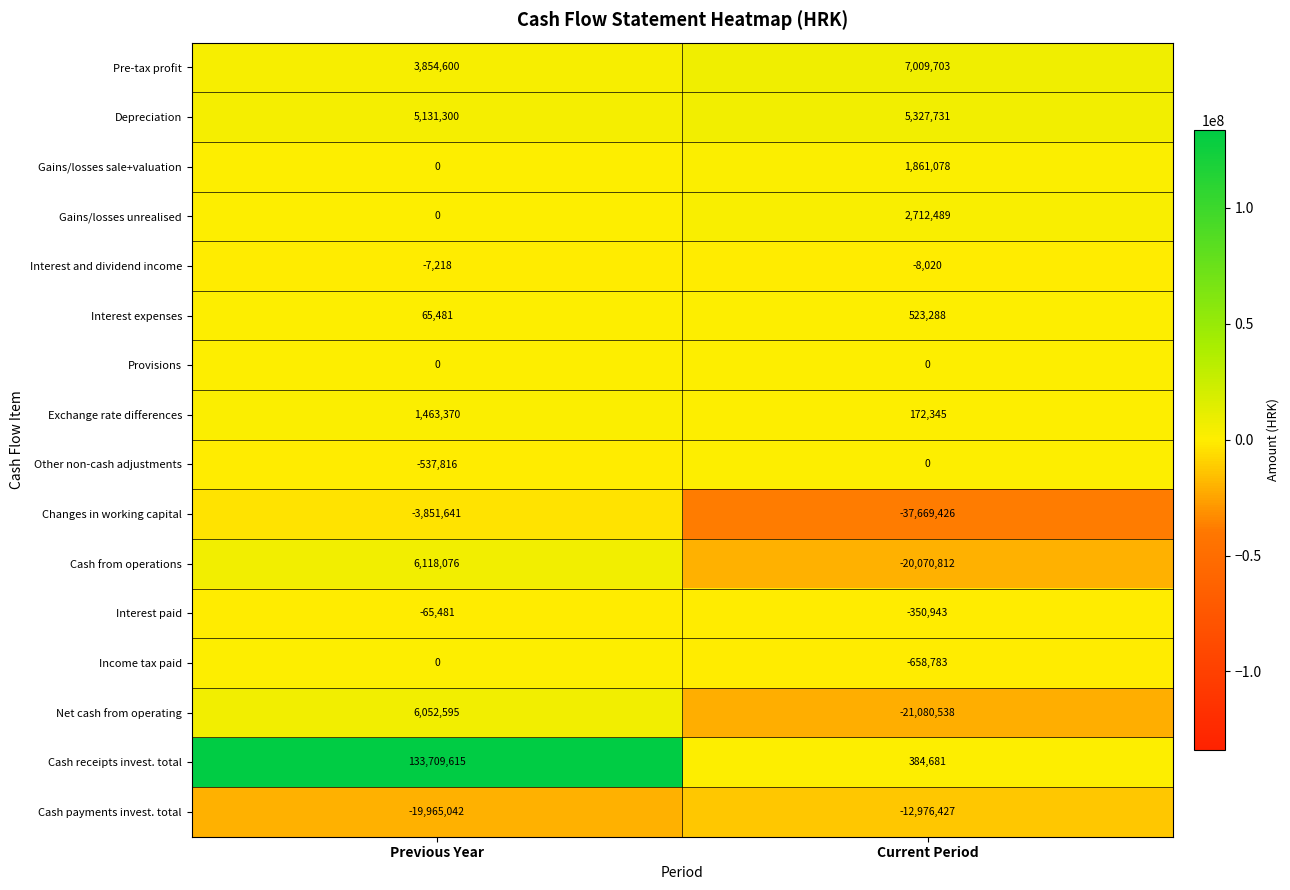

How many data points does each series have?

2